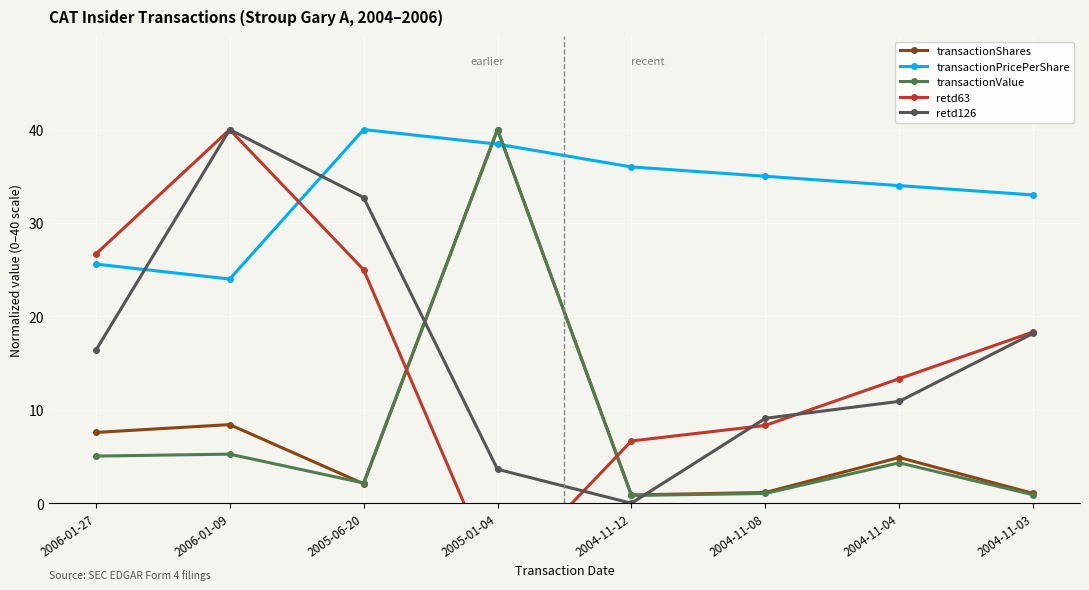

After their last crossing, which series has the higher values: retd126 or transactionShares?

retd126